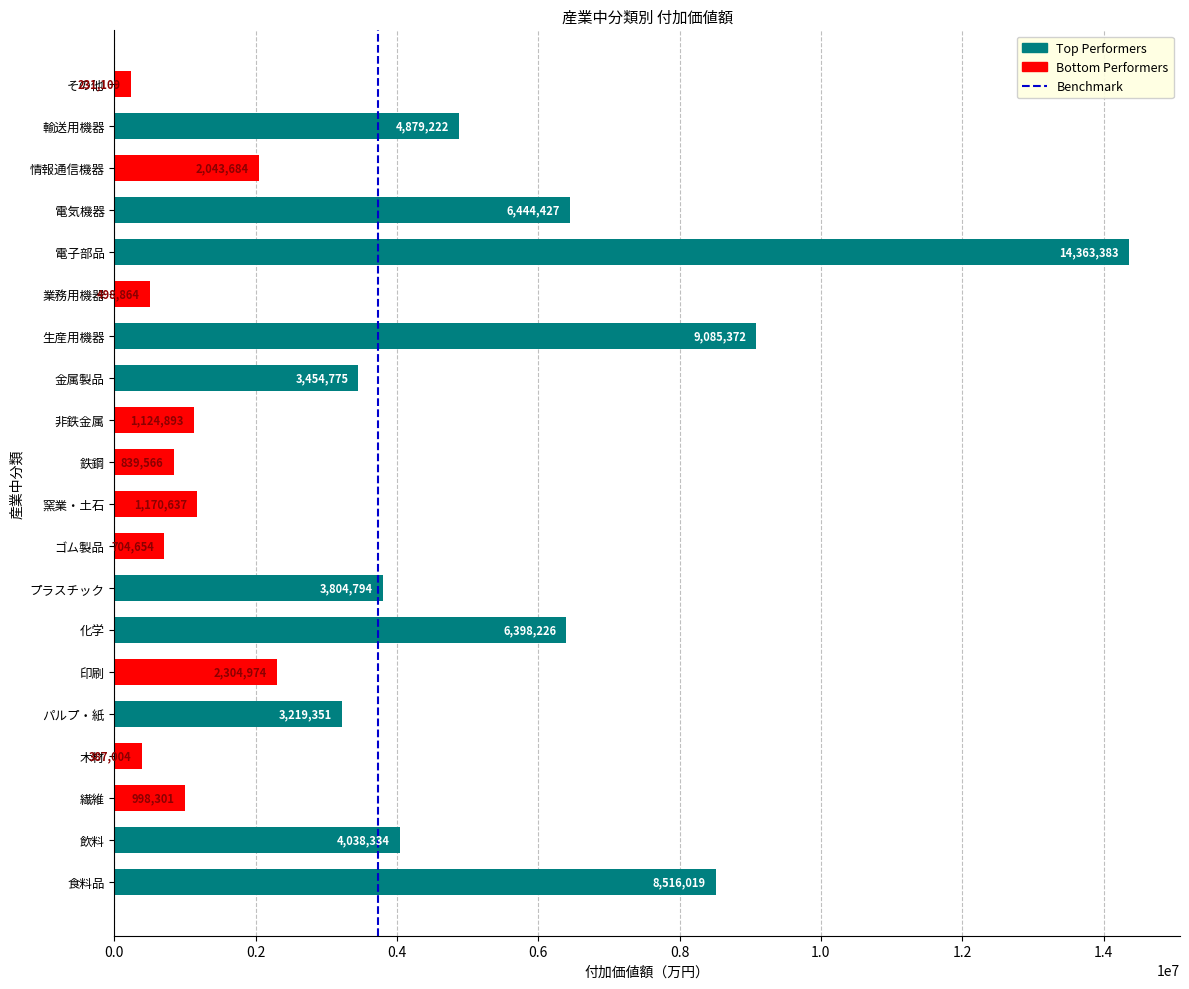

Reading top to bottom, extract all data points from this chart.

231109	4879222	2043684	6444427	14363383	498864	9085372	3454775	1124893	839566	1170637	704654	3804794	6398226	2304974	3219351	387004	998301	4038334	8516019